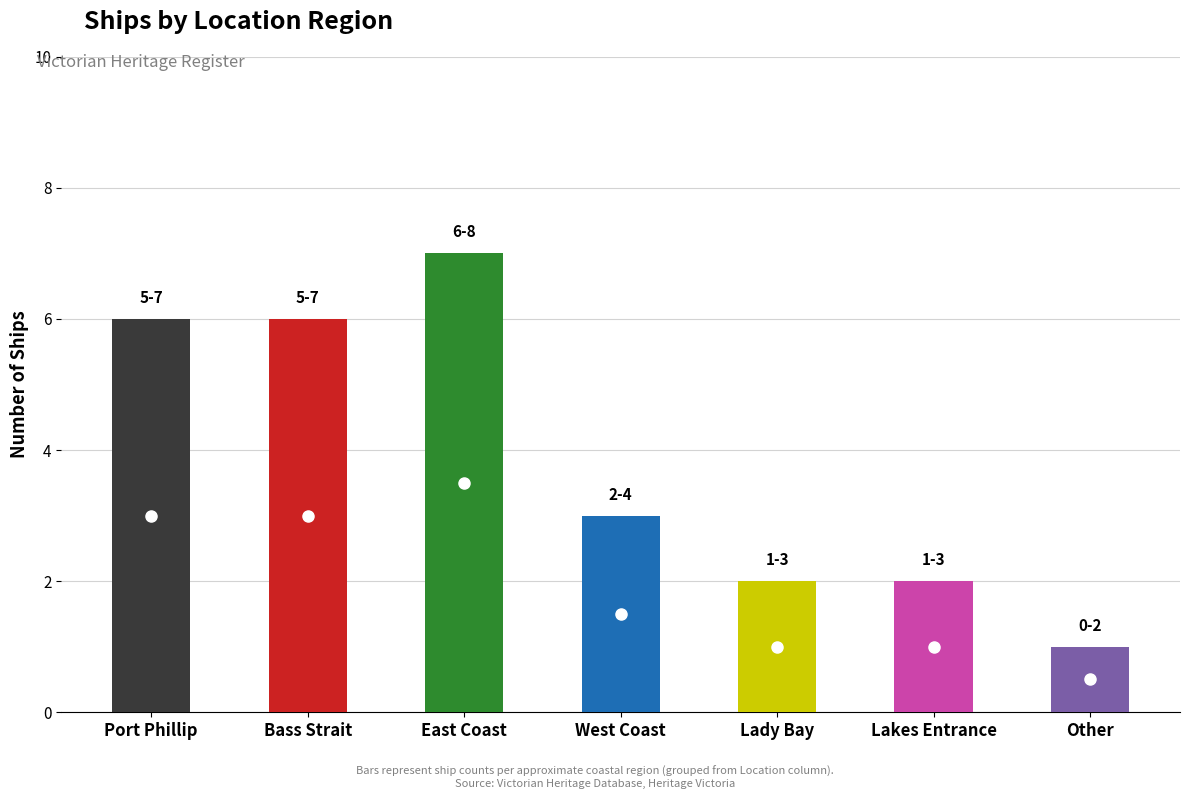

What is the value of the 6th bar from the left?

2